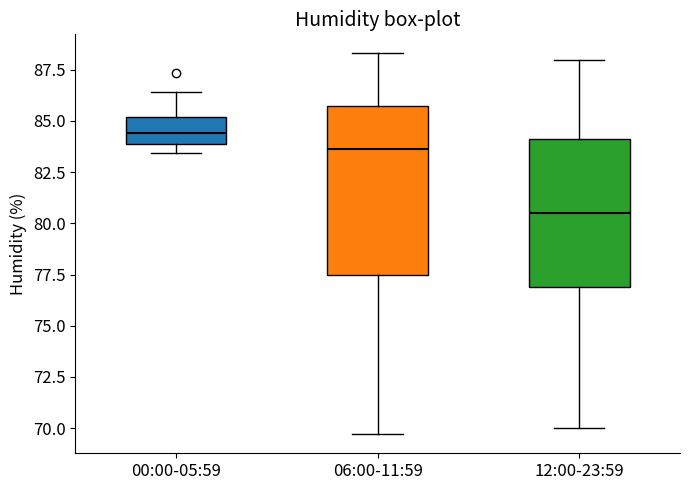

Reading left to right, transcribe this box plot: for each box, give where its median line is, the range the box spans, and where its two whiskers end, as read against the y-axis. The values are not printed on the chart, so give them approximately, as read against the axis.

00:00-05:59: median 84.5, box 84.0 to 85.0, whiskers 83.5 to 86.5
06:00-11:59: median 83.5, box 77.5 to 86.0, whiskers 69.5 to 88.5
12:00-23:59: median 80.5, box 77.0 to 84.0, whiskers 70.0 to 88.0